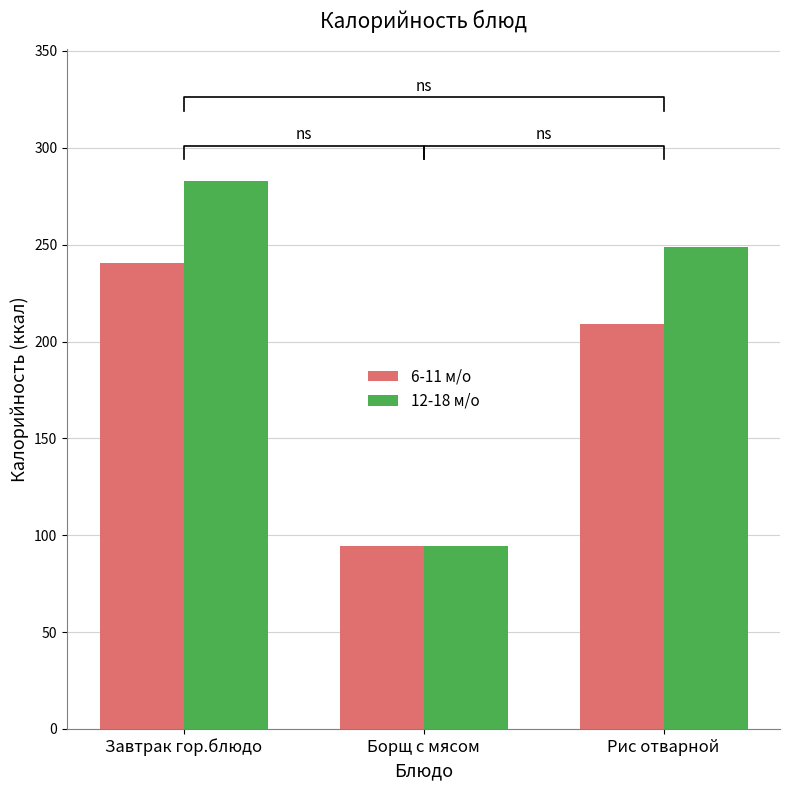

Between Борщ с мясом and Завтрак гор.блюдо, which is larger?

Завтрак гор.блюдо